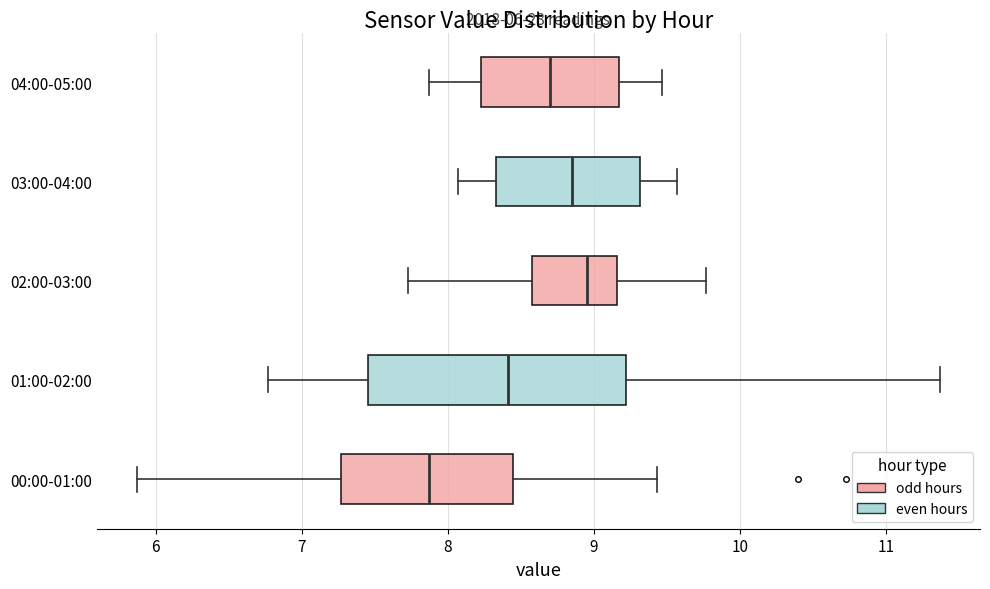

Comparing the boxes themselves (not the whiskers), which one is the widest?

01:00-02:00